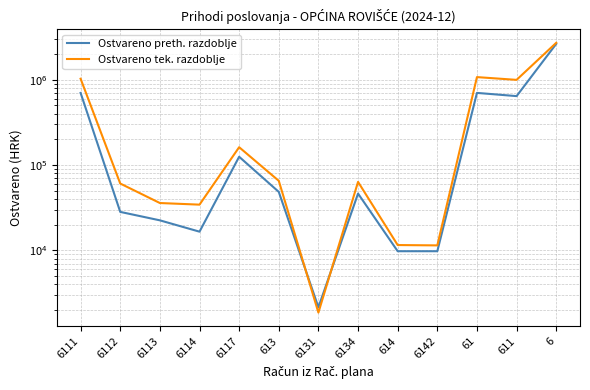

At which label does Ostvareno tek. razdoblje reach its peak?

6